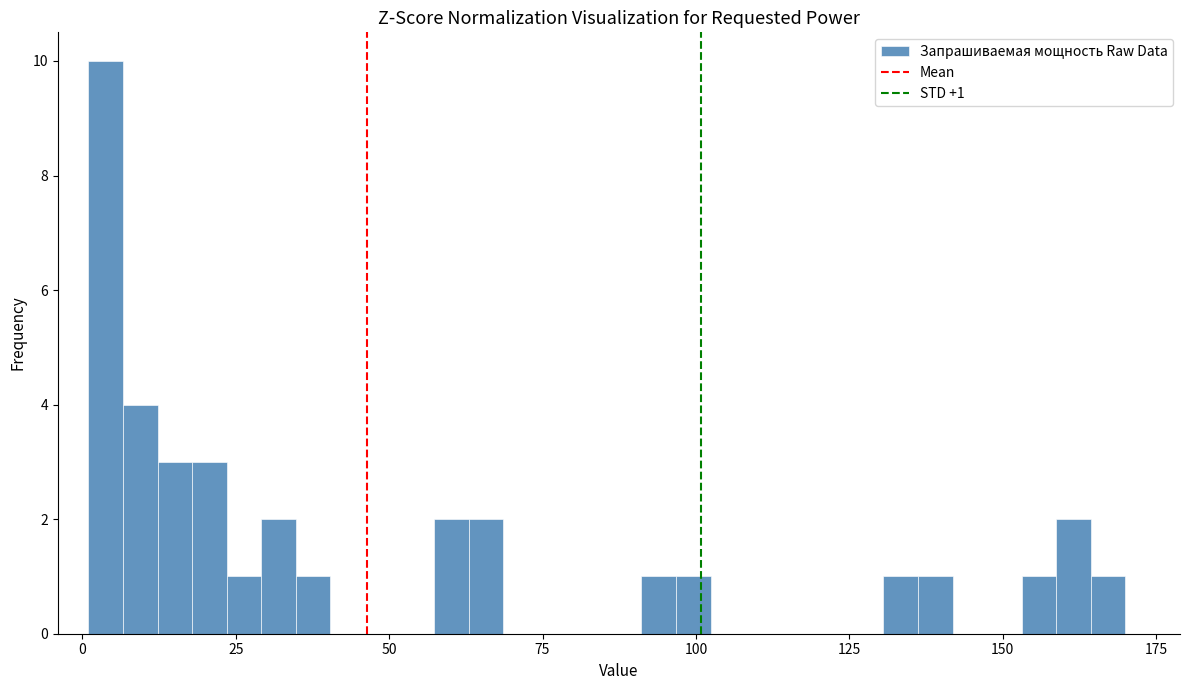

Read against the x-axis, roughly where is the centre of the tallest bar?

5